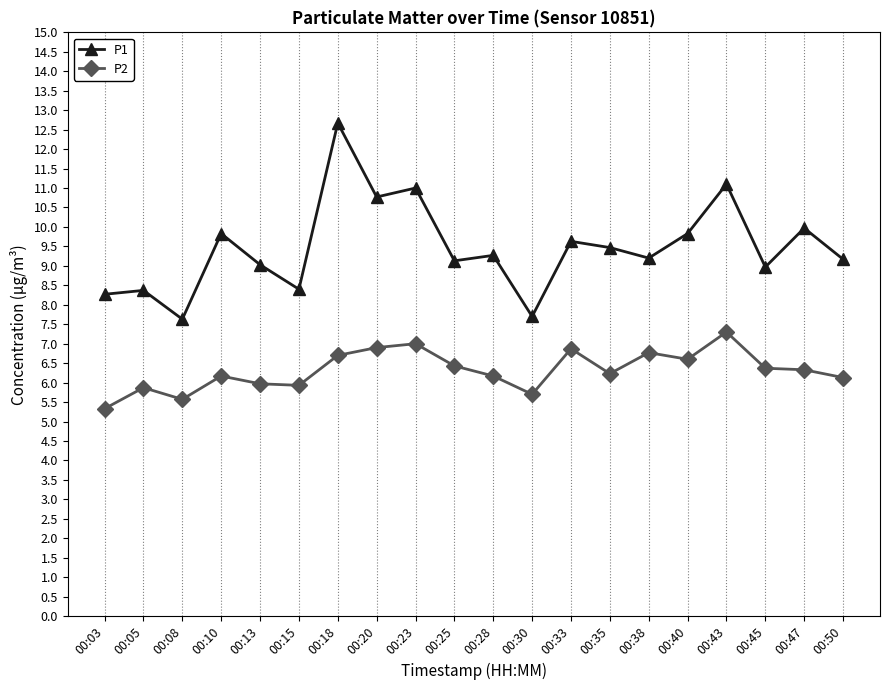

What is the difference between the P1 values at 00:03 and 00:33?

1.4